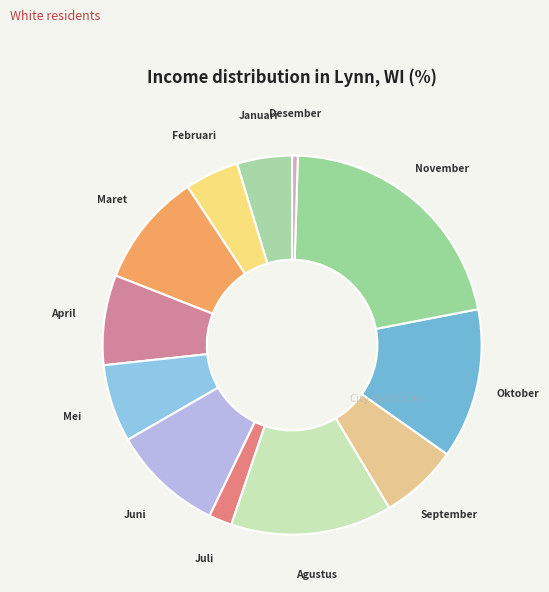

Which slice is the smallest?

Desember